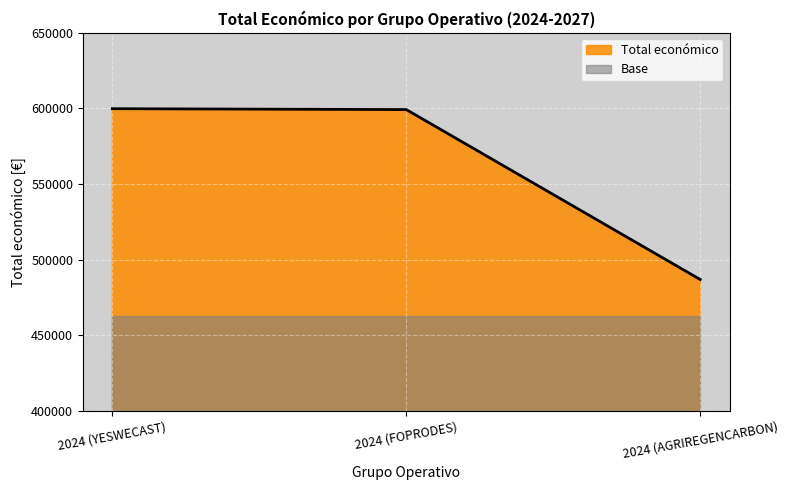

Is it true that the value at 2024 (FOPRODES) is 599211?

True